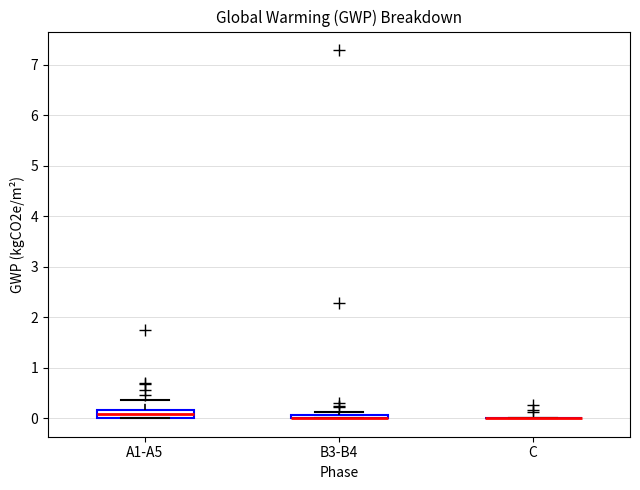

Where is the upper edge of the box for A1-A5 on the y-axis? The values are not printed on the chart, so give them approximately, as read against the axis.

0.2